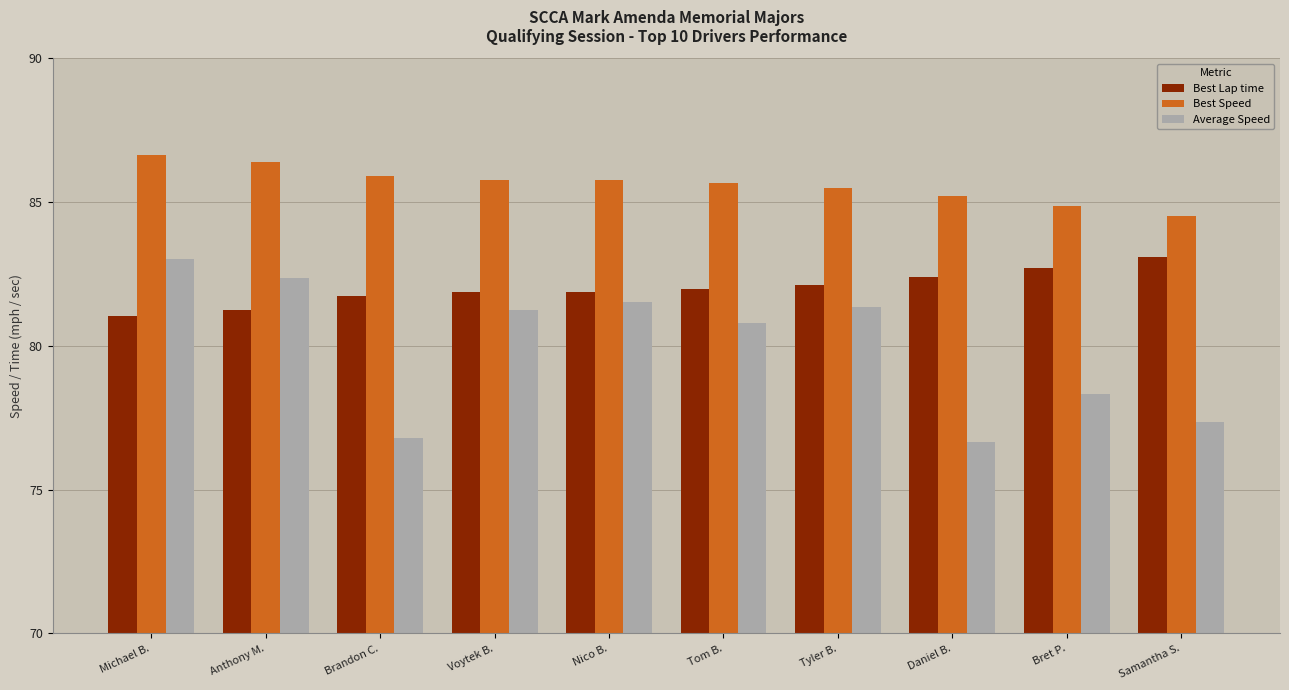

How many groups of bars are there?

10